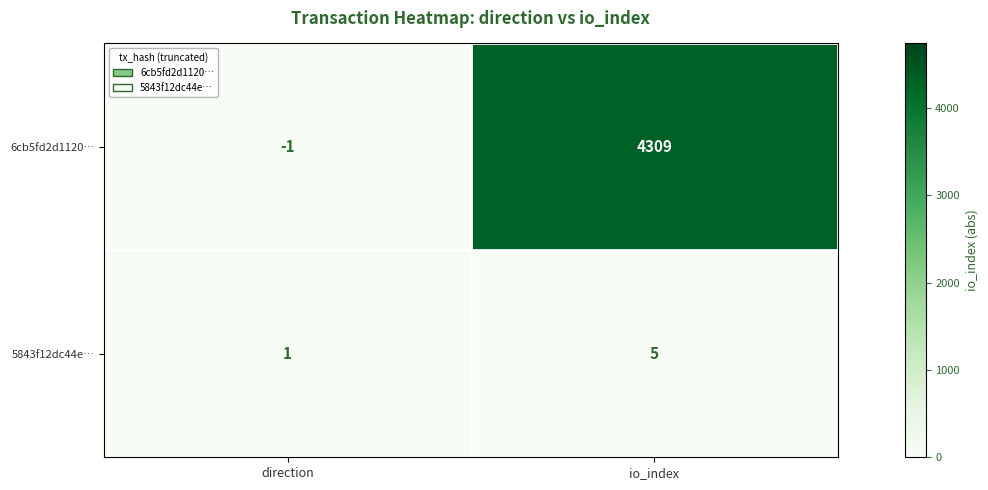

How many data points in 6cb5fd2d1120… are less than 4309?

1